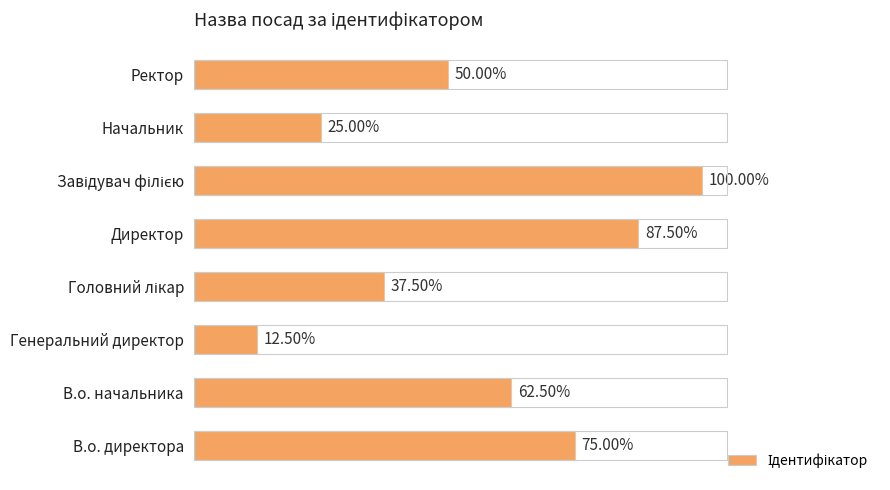

Are the bars horizontal?

Yes